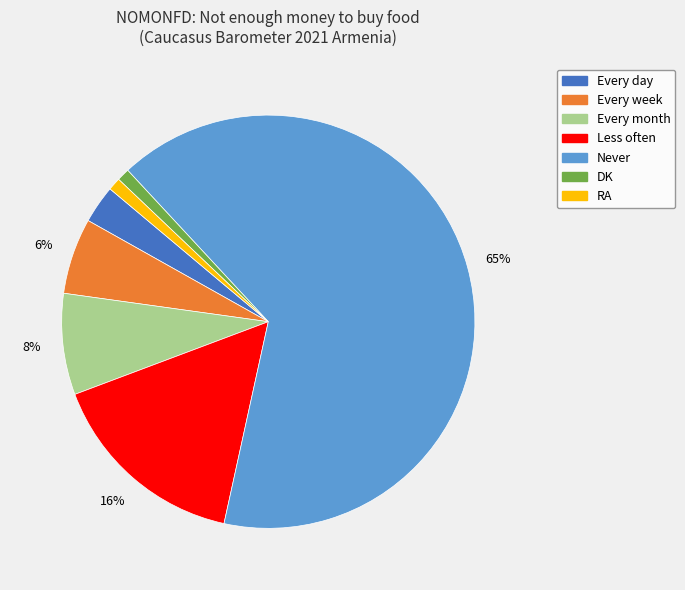

Between Every day and Every week, which is larger?

Every week